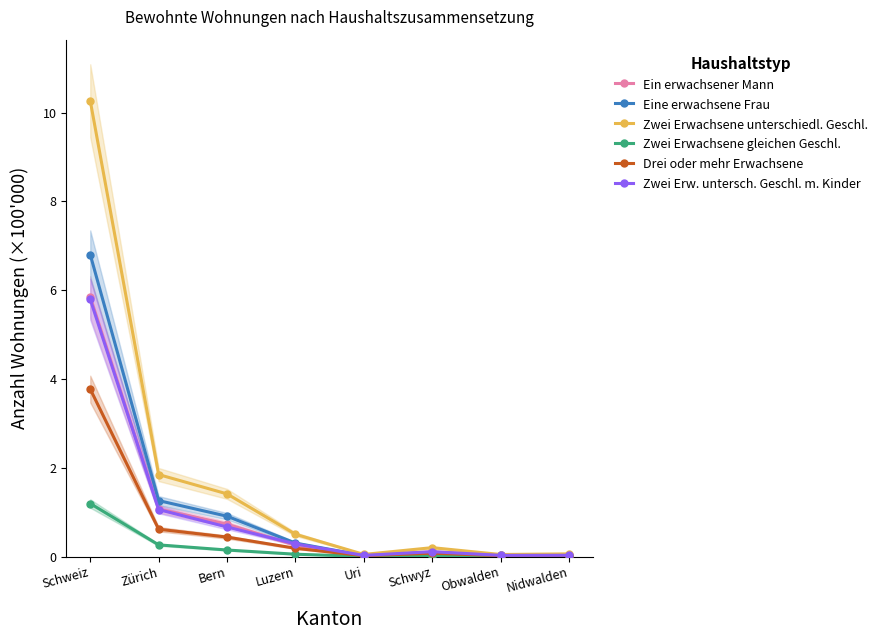

At which label does Drei oder mehr Erwachsene reach its peak?

Schweiz